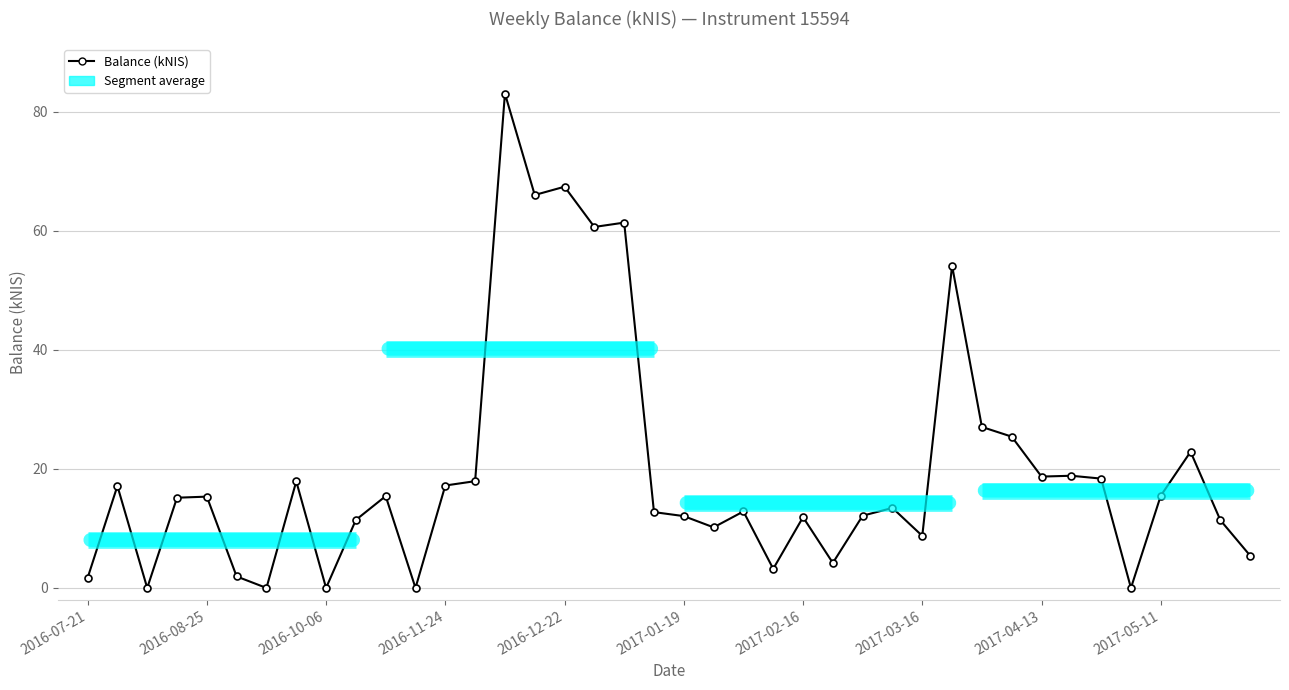

Between 14 and 36, which is larger?

14